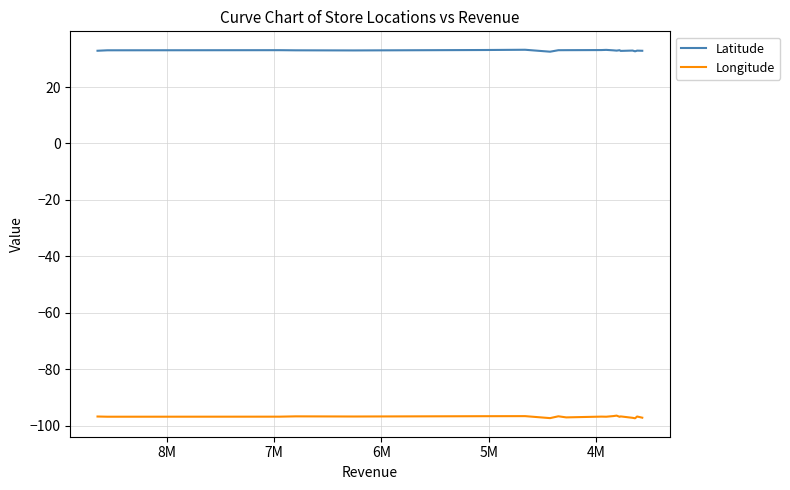

Rank the series by their maximum value, from lowest to highest.

Longitude, Latitude